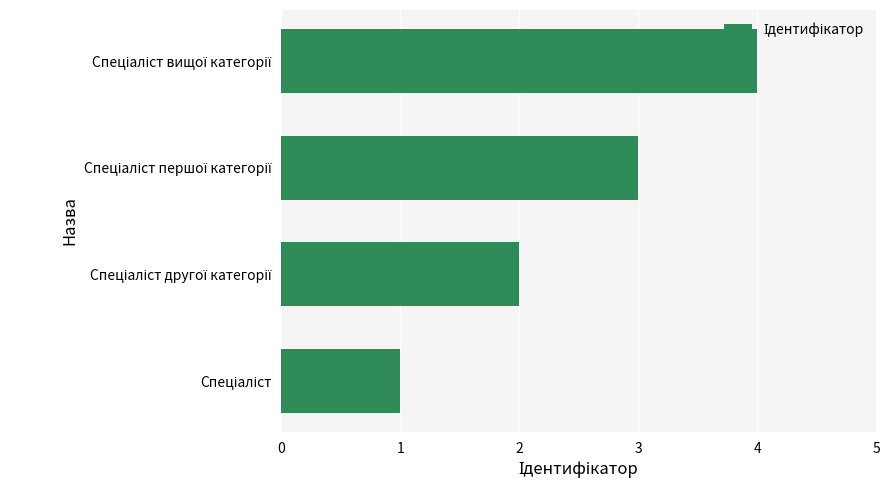

What is the difference between the maximum and minimum values?

3